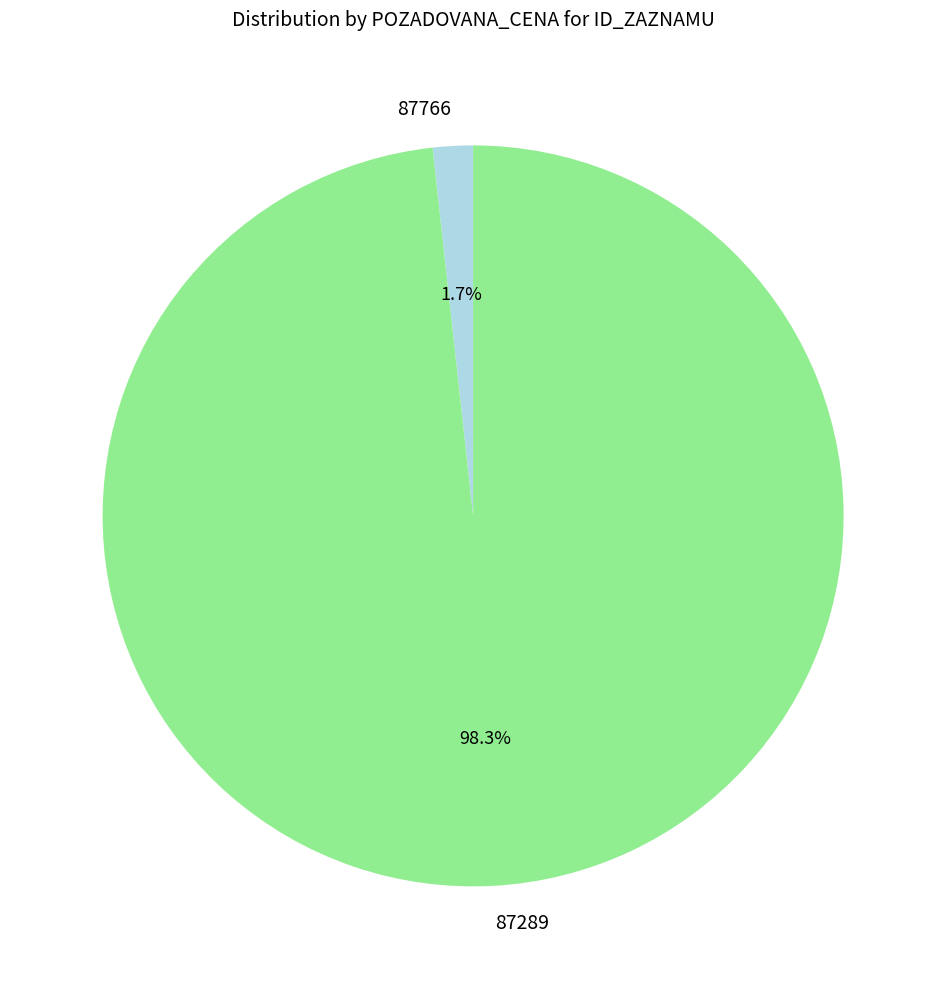

Is there a majority slice in this chart?

Yes